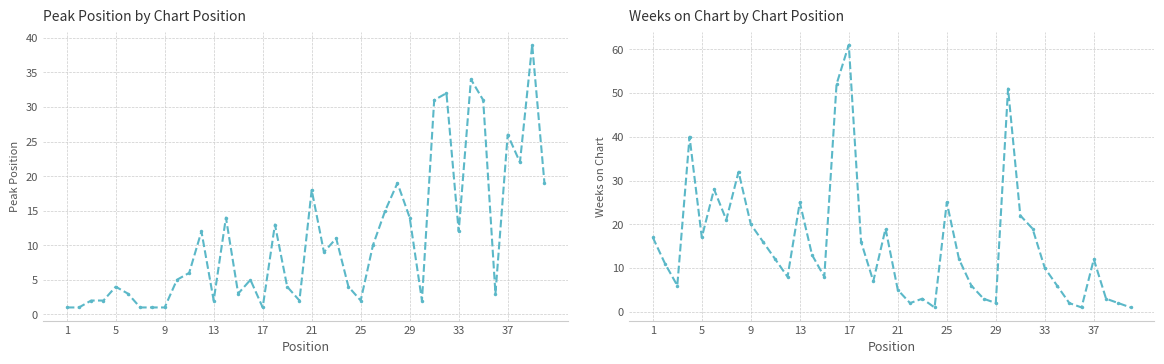

Is the value of Peak Position at 29 greater than the value of Weeks on Chart at 15?

No